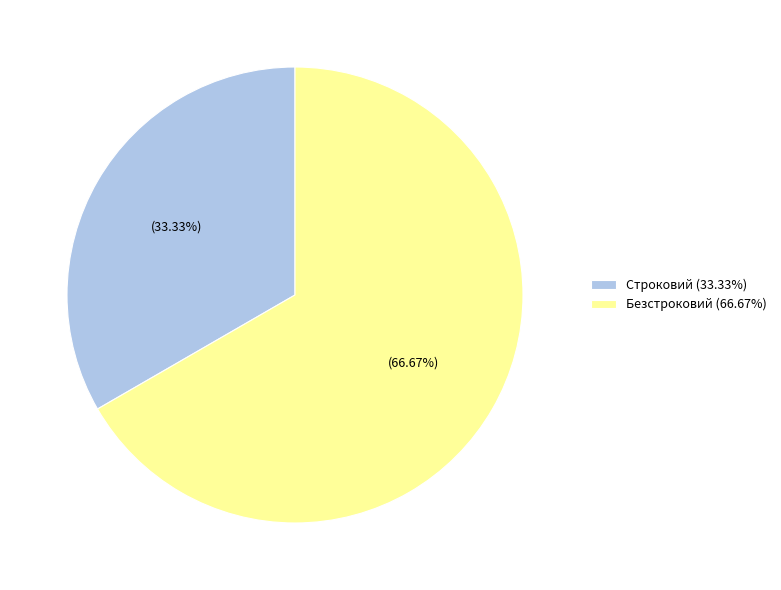

Combined, what portion of the pie is Безстроковий and Строковий?

100.0%